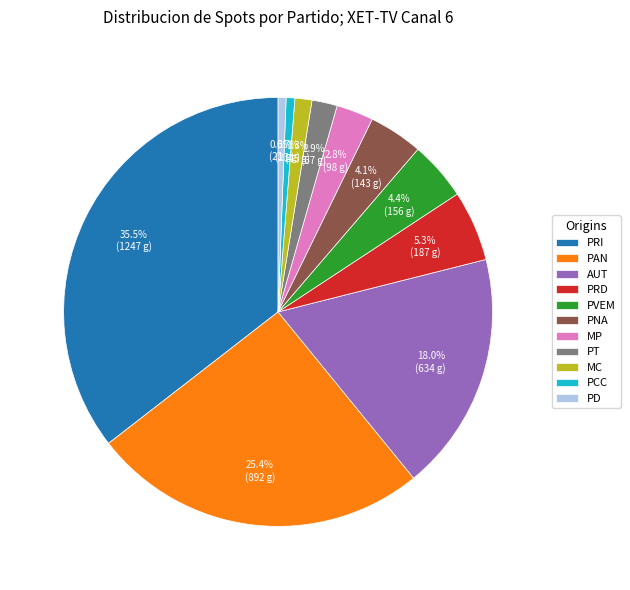

Is it true that MC is 10% of the pie?

False